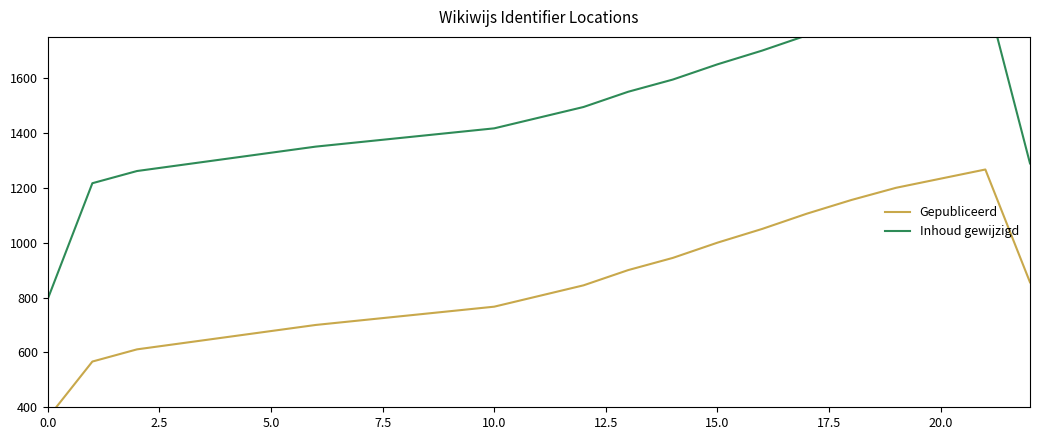

List the series in order of their overall mean, highest first.

Inhoud gewijzigd, Gepubliceerd